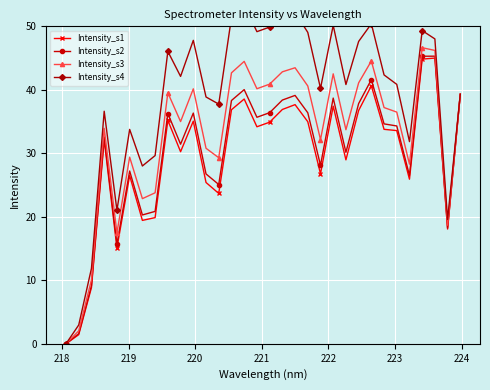

What is the value of the Intensity_s3 point at the 6th from the left?

29.4